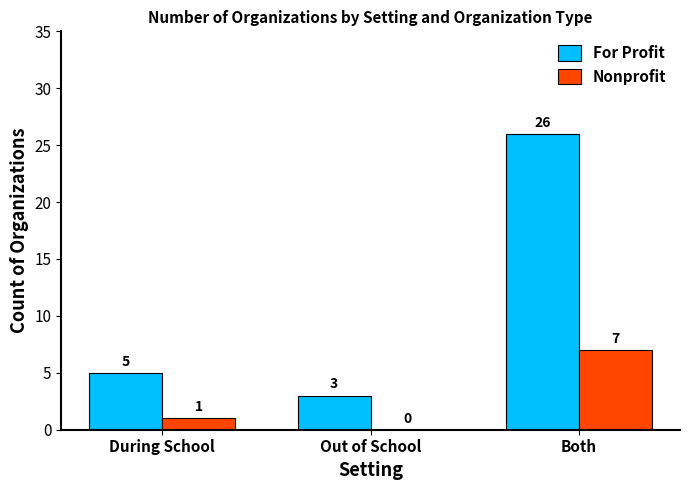

Which category has the highest value in the For Profit series?

Both